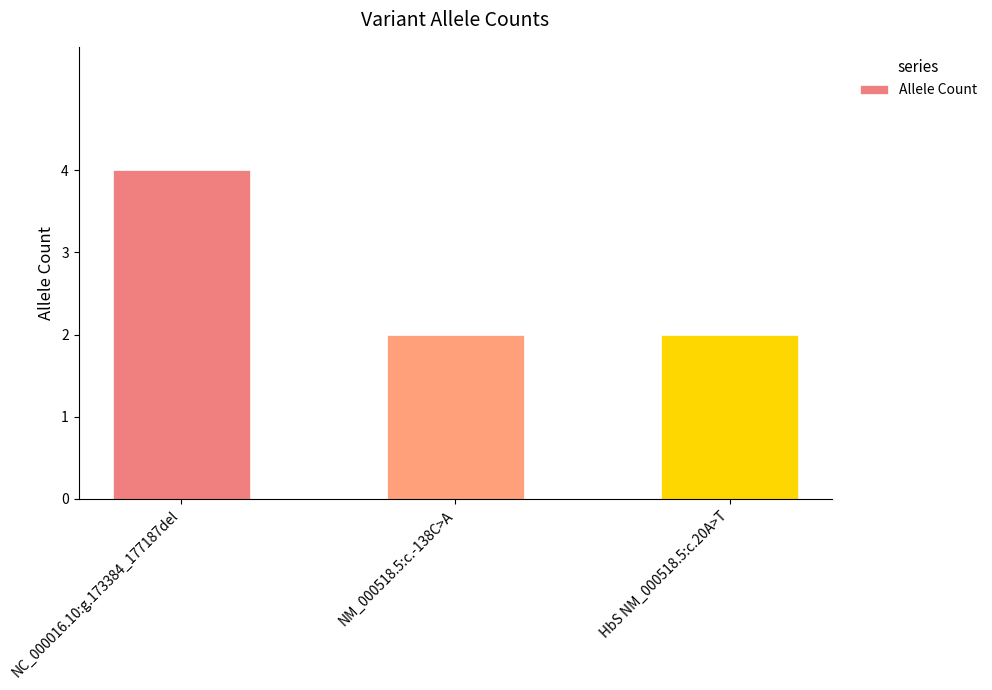

What is the change in value from NC_000016.10:g.173384_177187del to NM_000518.5:c.-138C>A?

-2